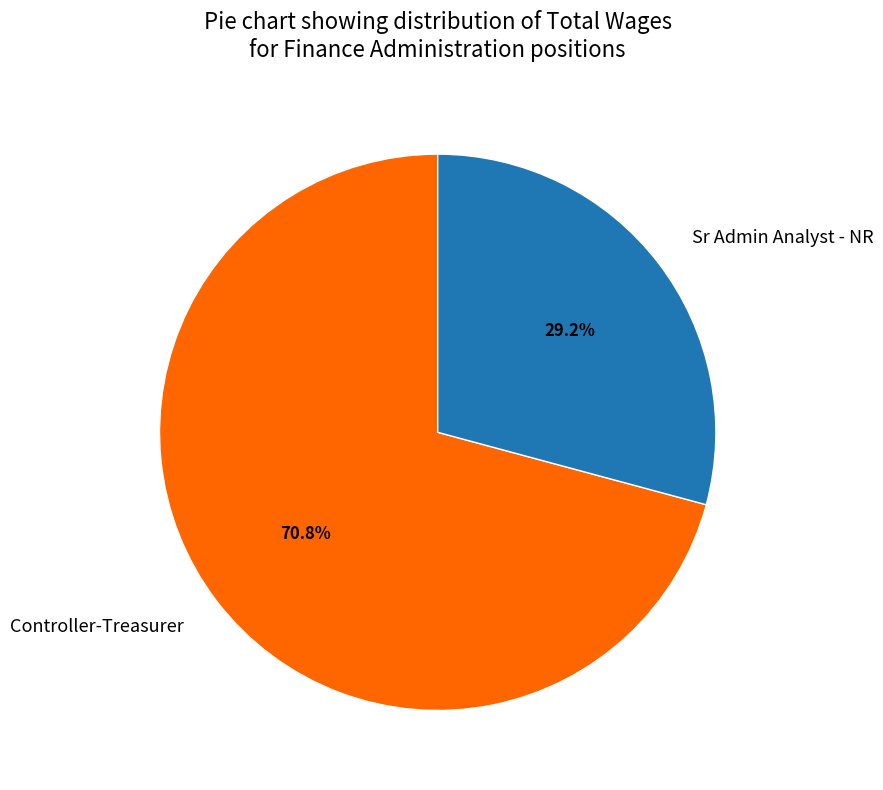

Which category has the biggest portion of the pie?

Controller-Treasurer